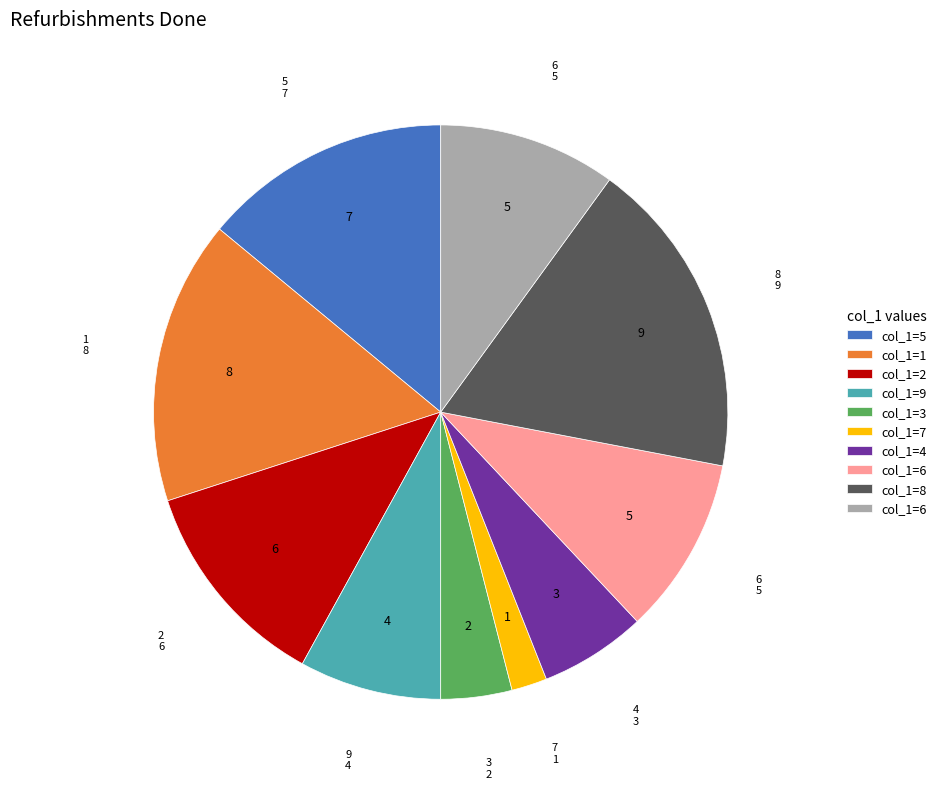

Count the number of slices in the pie.

10